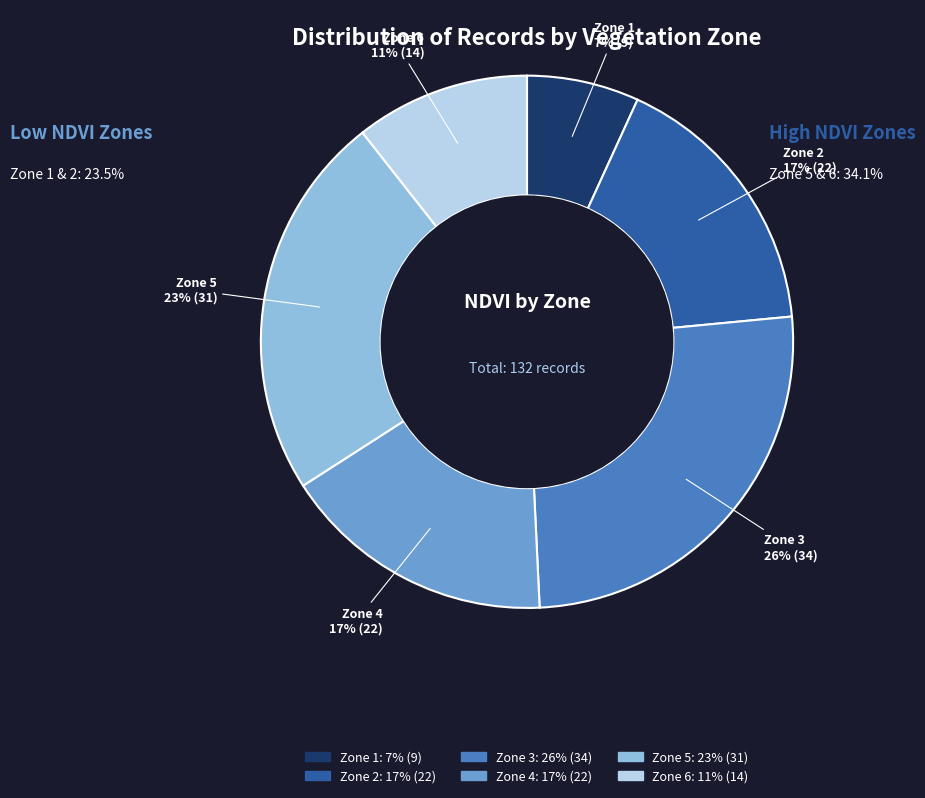

True or false: Zone 3 accounts for 38% of the total.

False